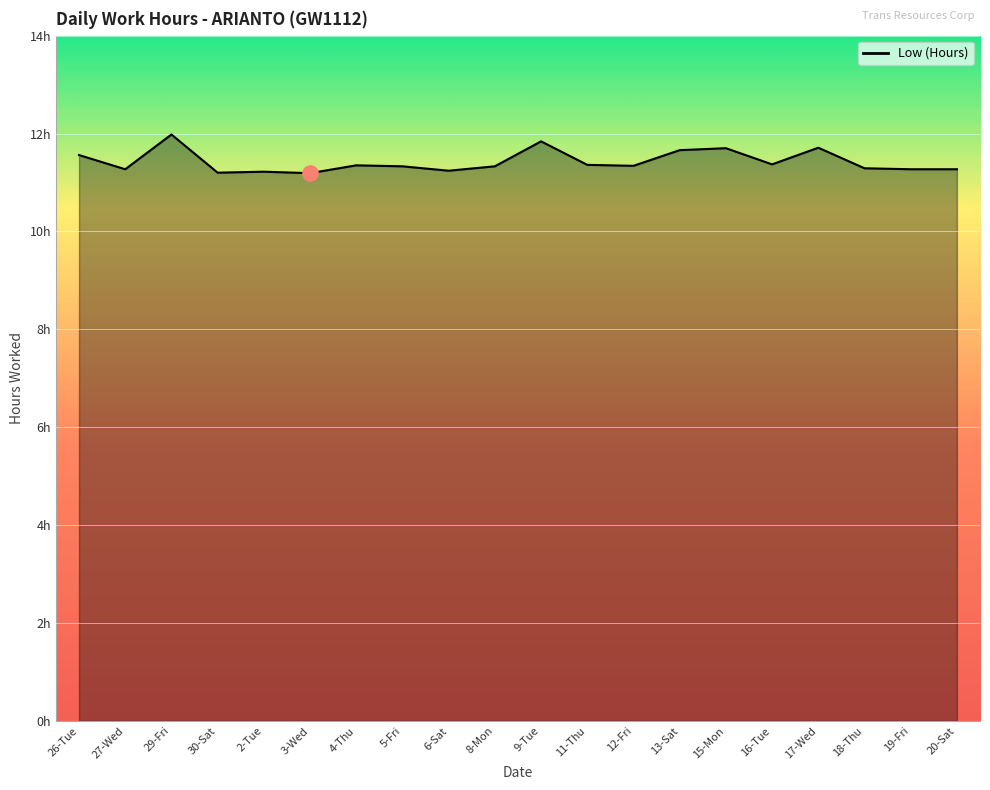

What is the ratio of the value at 16-Tue to the value at 3-Wed?

1.0